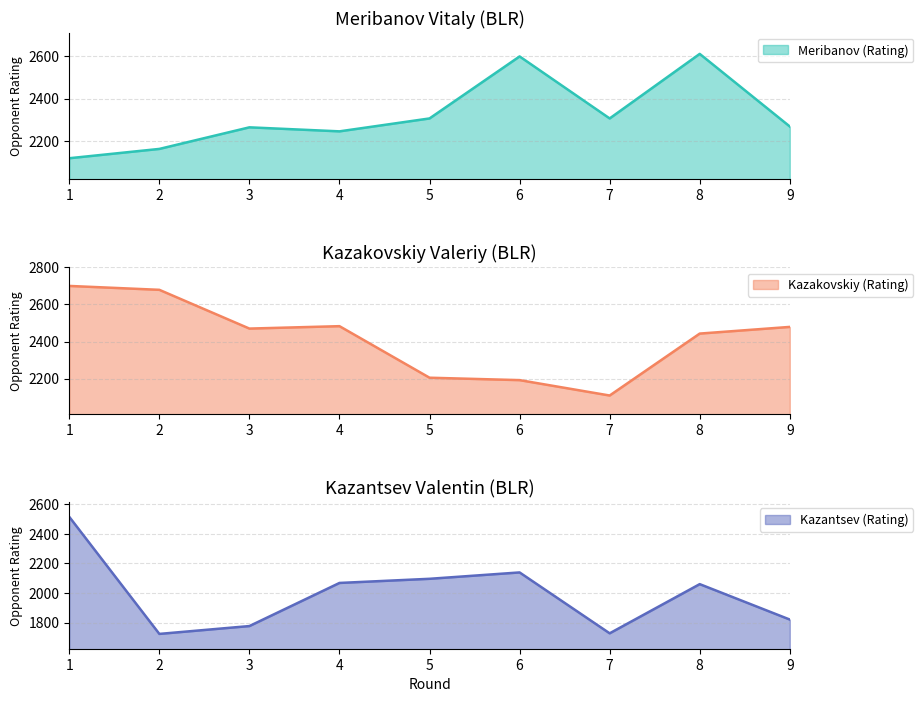

What is the difference between the Kazakovskiy (Rating) values at 8 and 7?

334